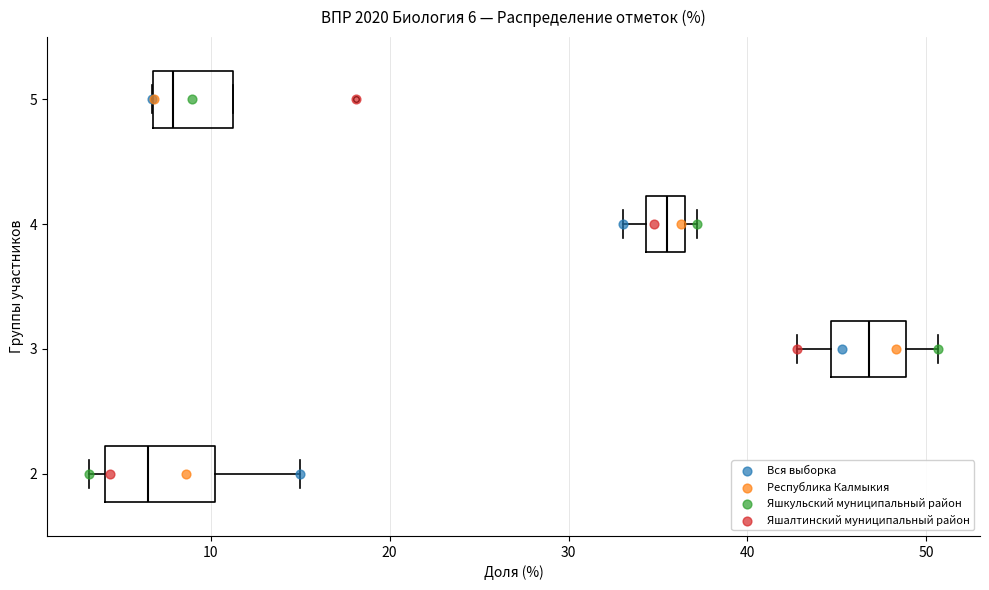

Which box is the widest, from its left edge to its right edge?

2